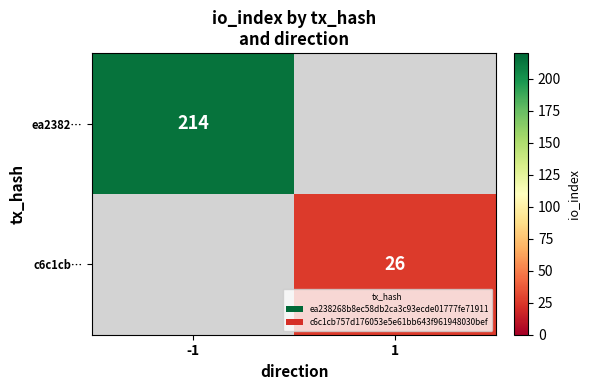

The ea2382… series shows 44 at -1. True or false?

False